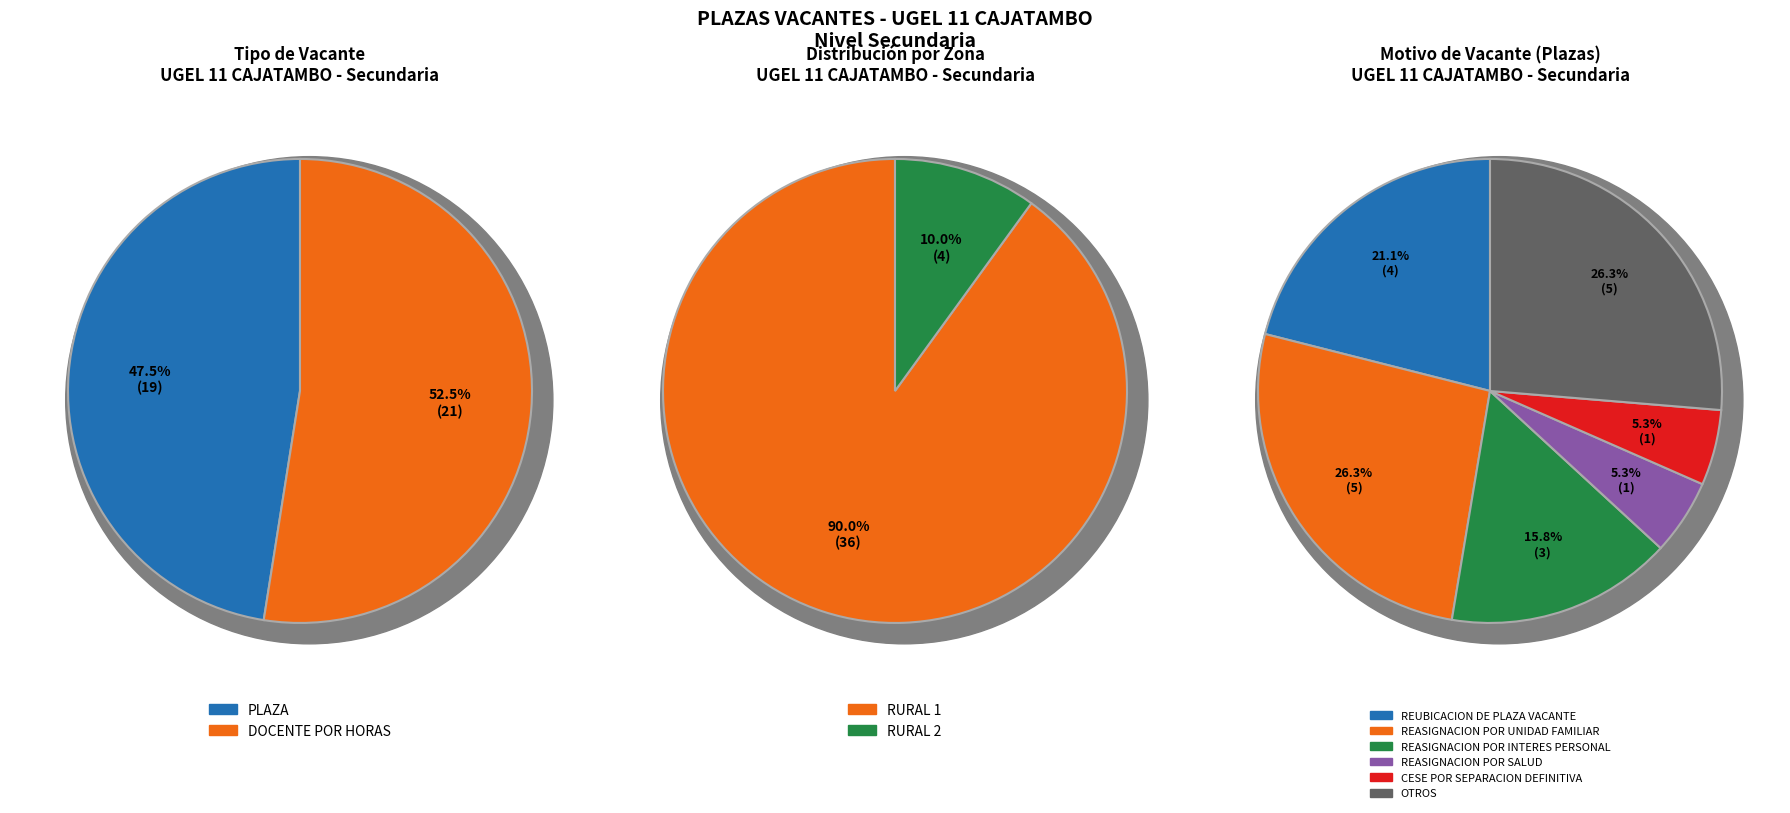

The PLAZA slice represents 34% of the pie. True or false?

False